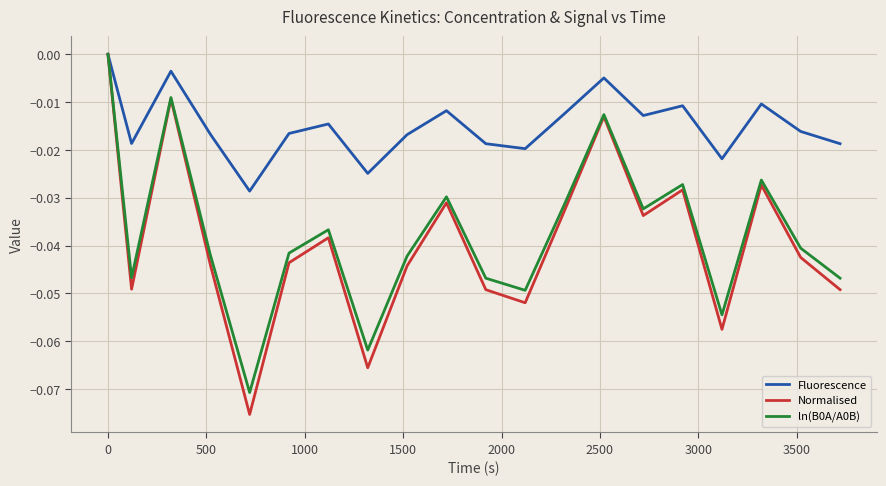

Which series has the largest range (max minus min)?

Normalised